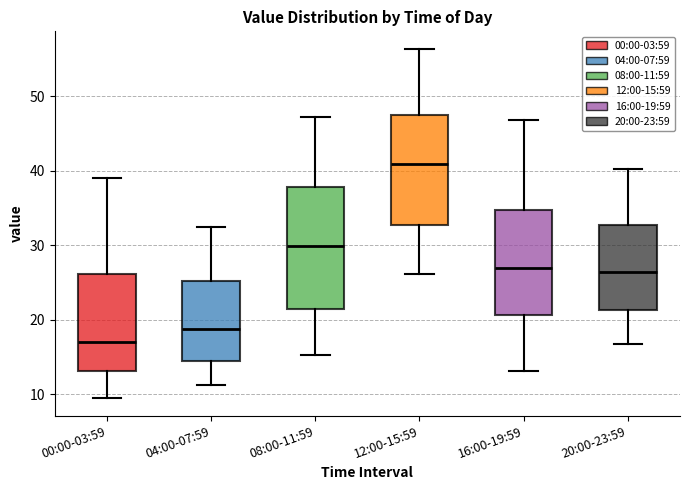

Which box is the tallest, from its lower edge to its upper edge?

08:00-11:59